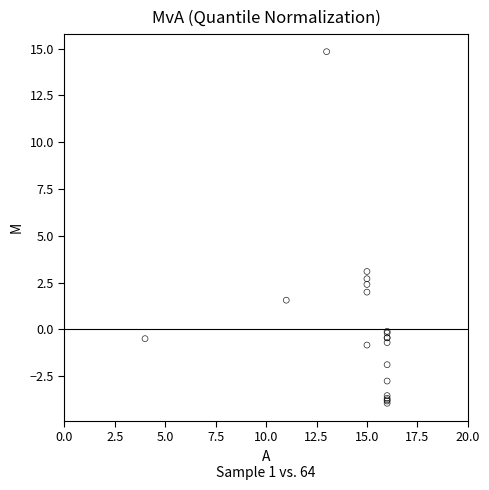

What Y value in the scatter plot is closest to 5?

3.1